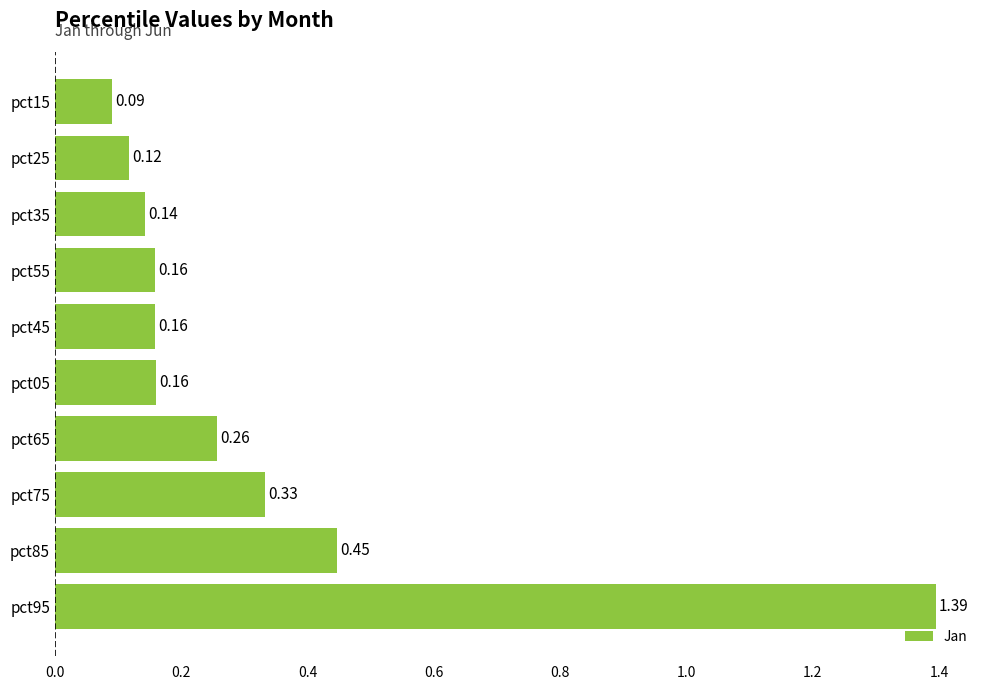

Count the number of data series in this chart.

1